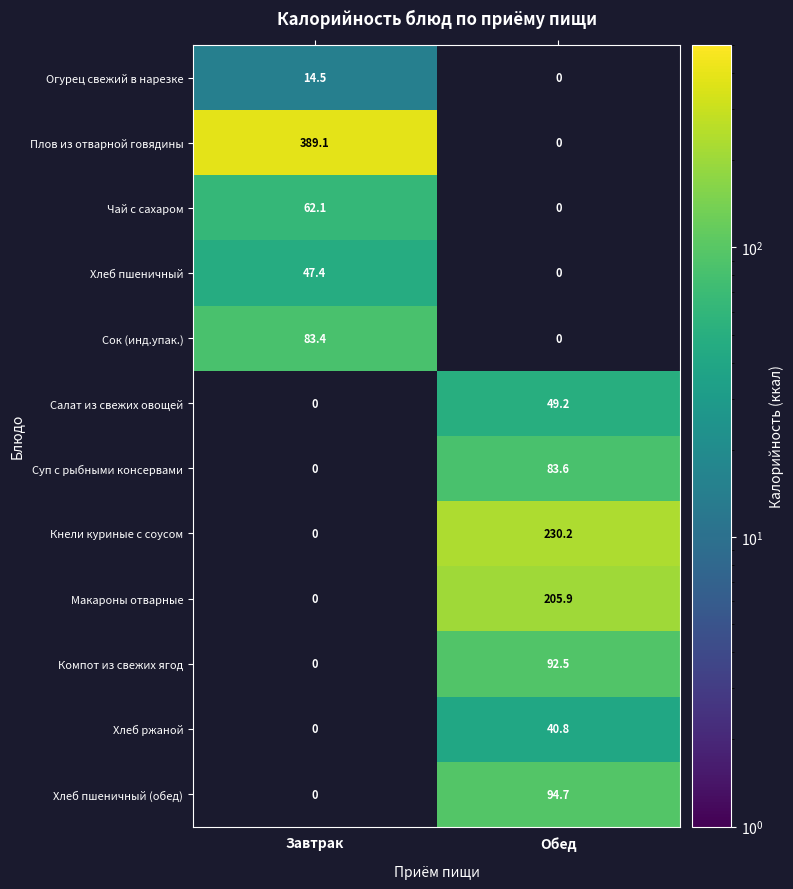

At how many categories does at least one series exceed 207?

2